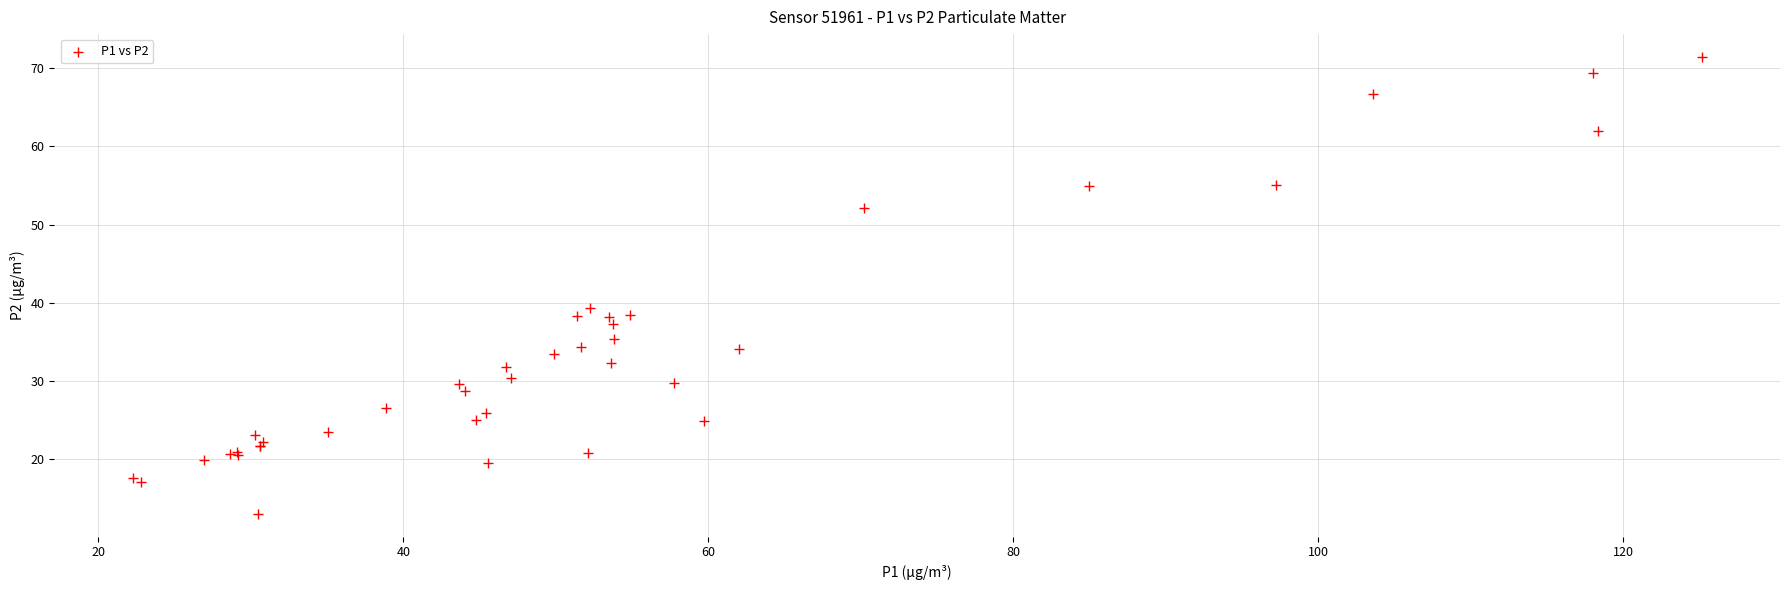

What Y value in the scatter plot is closest to 42?

39.4